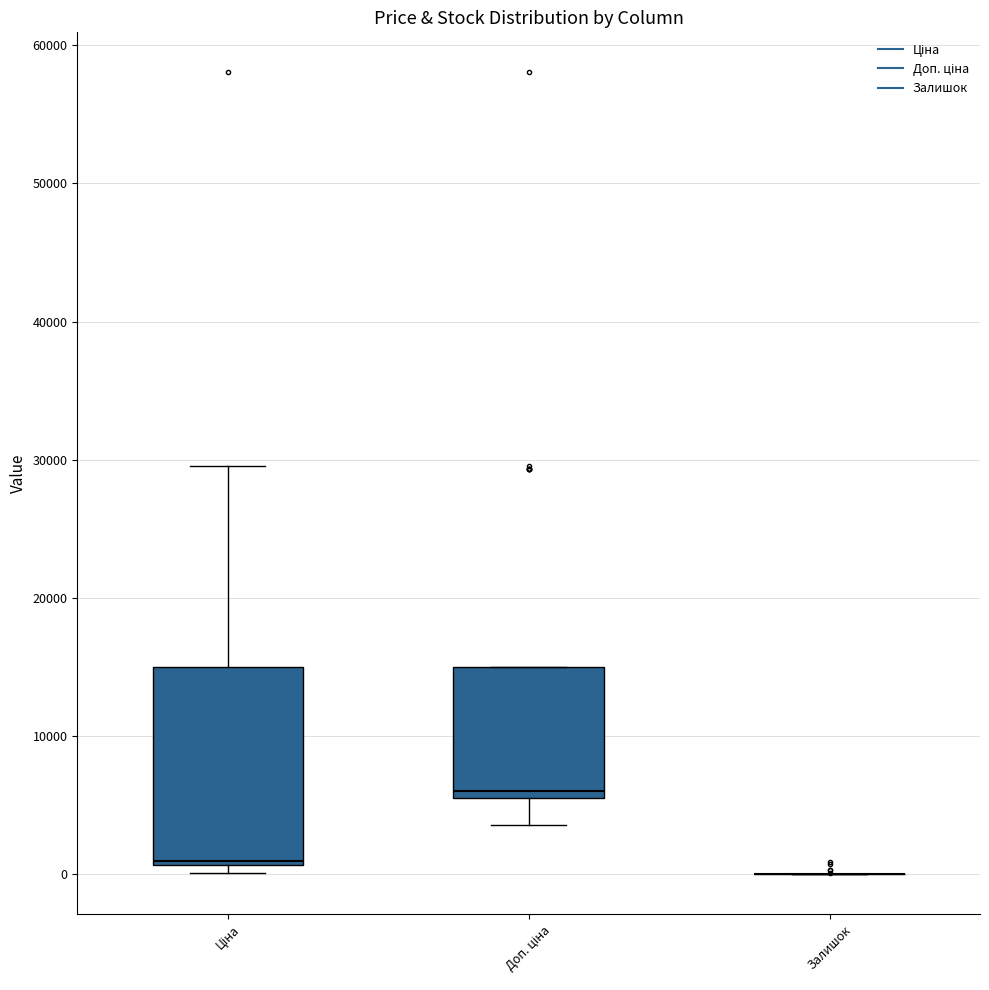

Reading left to right, transcribe this box plot: for each box, give where its median line is, the range the box spans, and where its two whiskers end, as read against the y-axis. The values are not printed on the chart, so give them approximately, as read against the axis.

Ціна: median 1000, box 1000 to 15000, whiskers 0 to 30000
Доп. ціна: median 6000 (just above the box's lower edge), box 6000 to 15000, whiskers 4000 to 15000
Залишок: box collapsed to a line at 0, whiskers 0 to 0